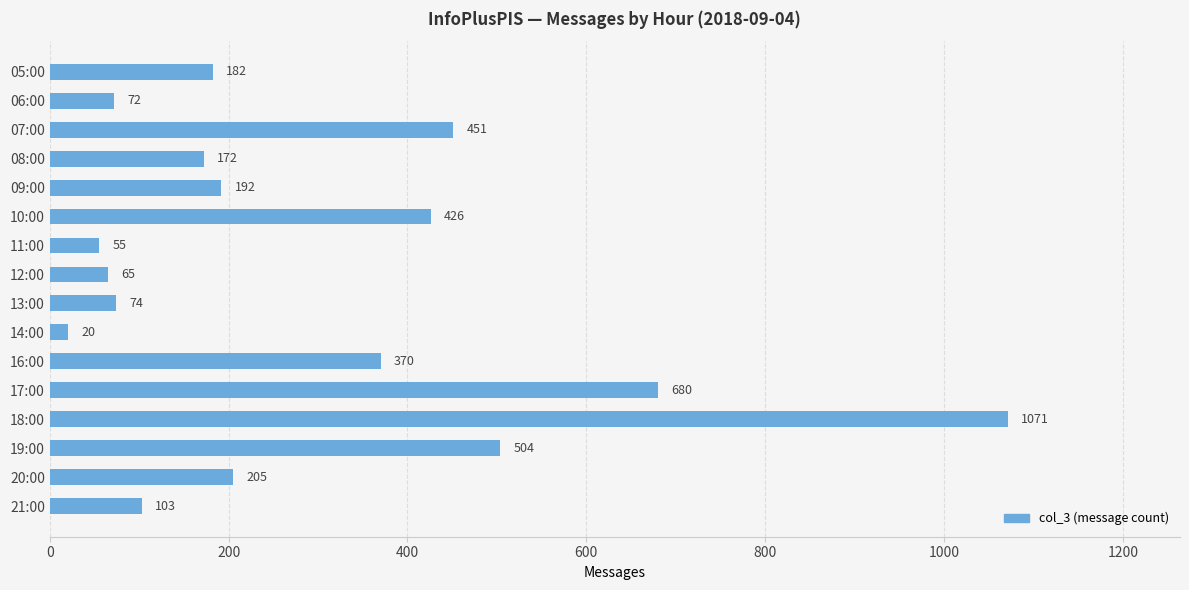

What is the label of the 11th bar from the bottom?

10:00